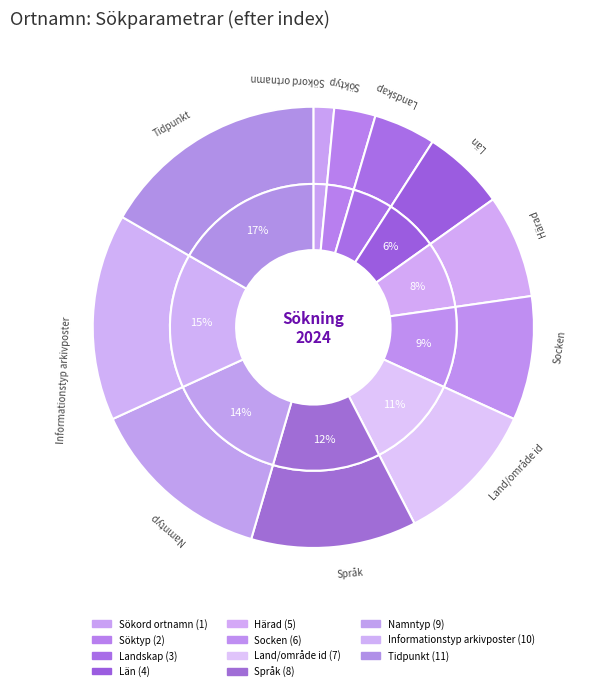

What percentage is the Söktyp slice, to the nearest percent?

3%